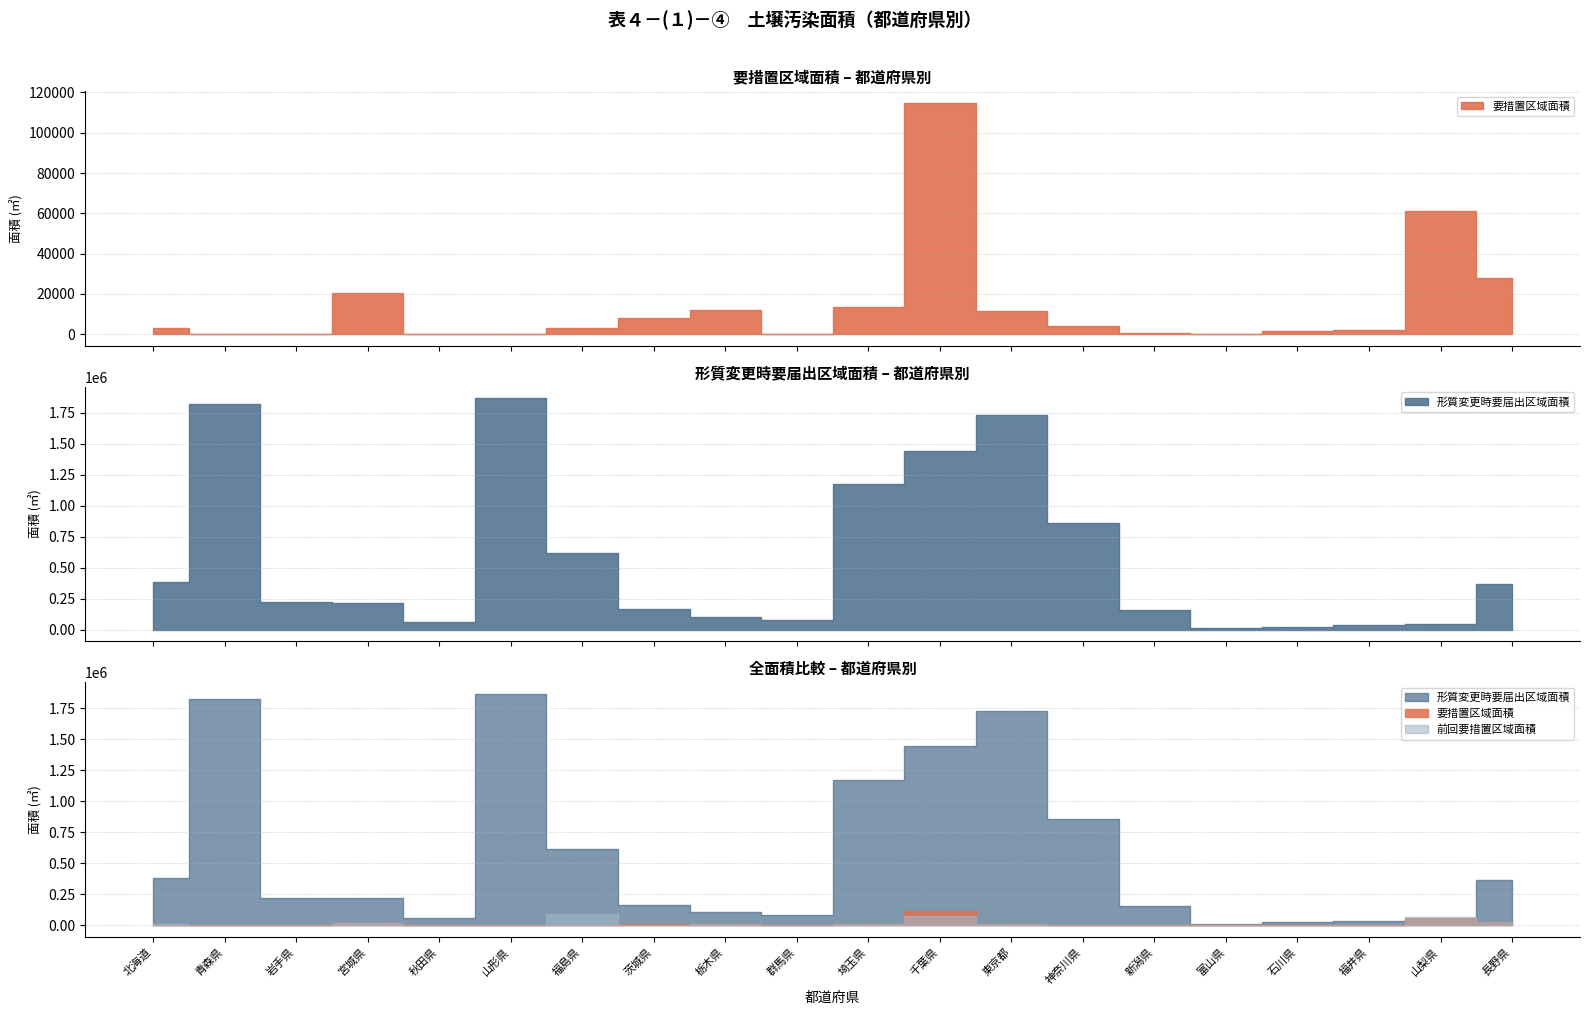

What is the difference between the 前回要措置区域面積 values at 富山県 and 福島県?

92446.2